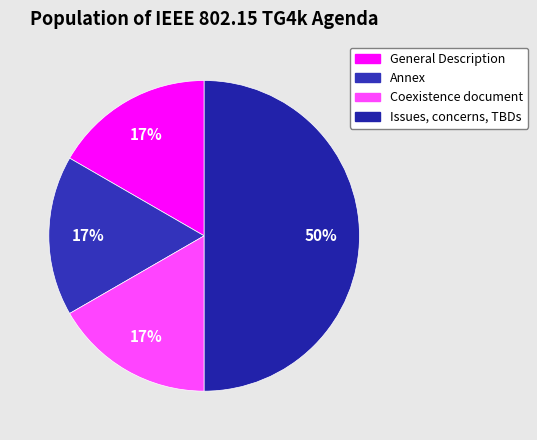

What is the ratio of the value at Coexistence document to the value at Annex?

1.0